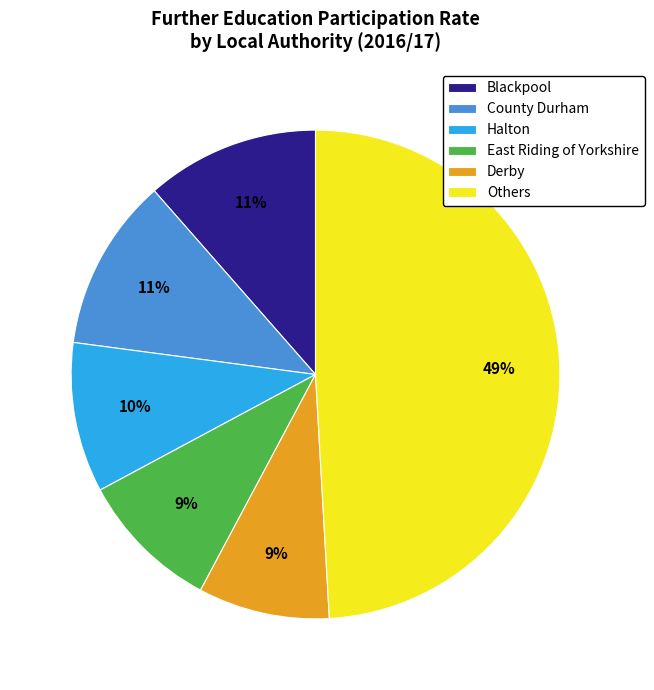

Count the number of slices in the pie.

6